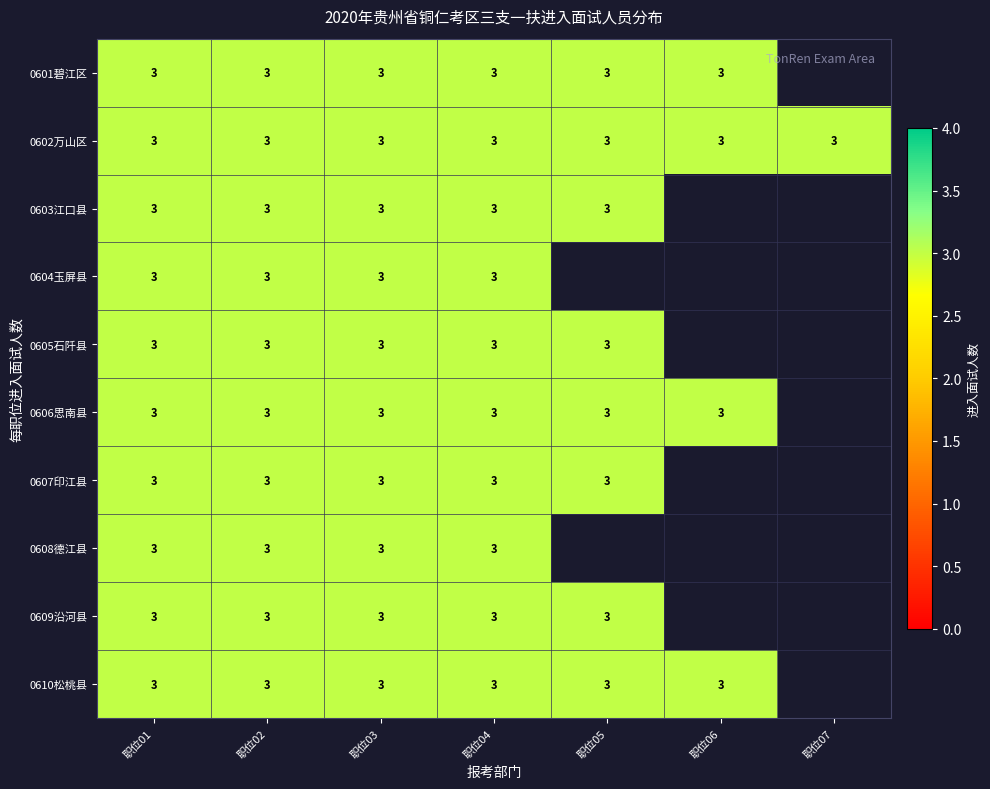

Read the 0602万山区 value at 职位07.

3